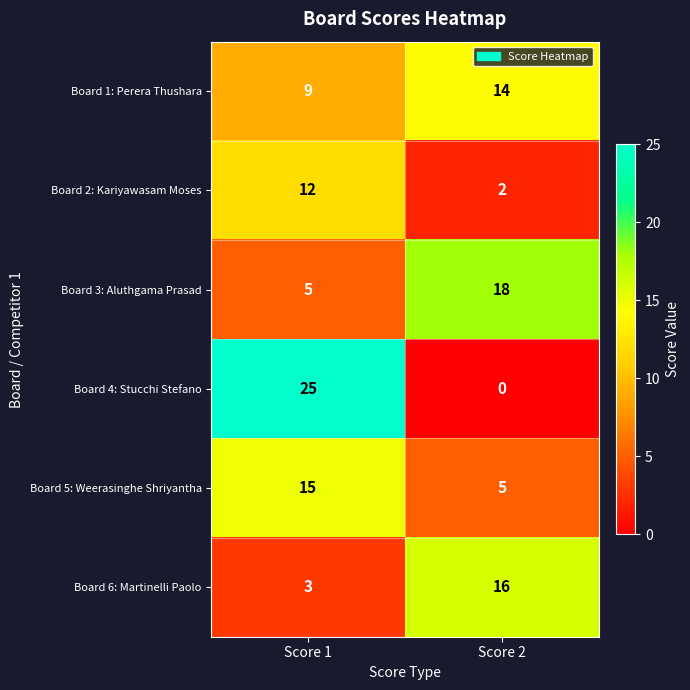

Reading left to right, transcribe all the data shown in this chart.

Board 1: Perera Thushara: Score 1=9	Score 2=14
Board 2: Kariyawasam Moses: Score 1=12	Score 2=2
Board 3: Aluthgama Prasad: Score 1=5	Score 2=18
Board 4: Stucchi Stefano: Score 1=25	Score 2=0
Board 5: Weerasinghe Shriyantha: Score 1=15	Score 2=5
Board 6: Martinelli Paolo: Score 1=3	Score 2=16